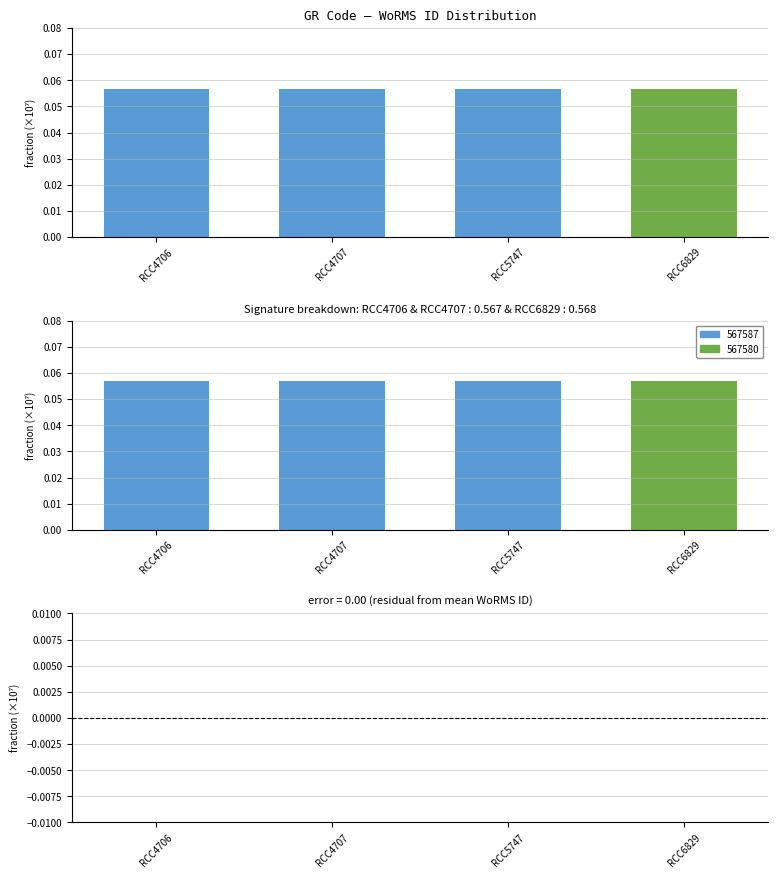

Reading left to right, transcribe all the data shown in this chart.

WoRMS ID: 0.1	0.1	0.1	0.1
WoRMS ID residual: 0.0	0.0	0.0	-0.0